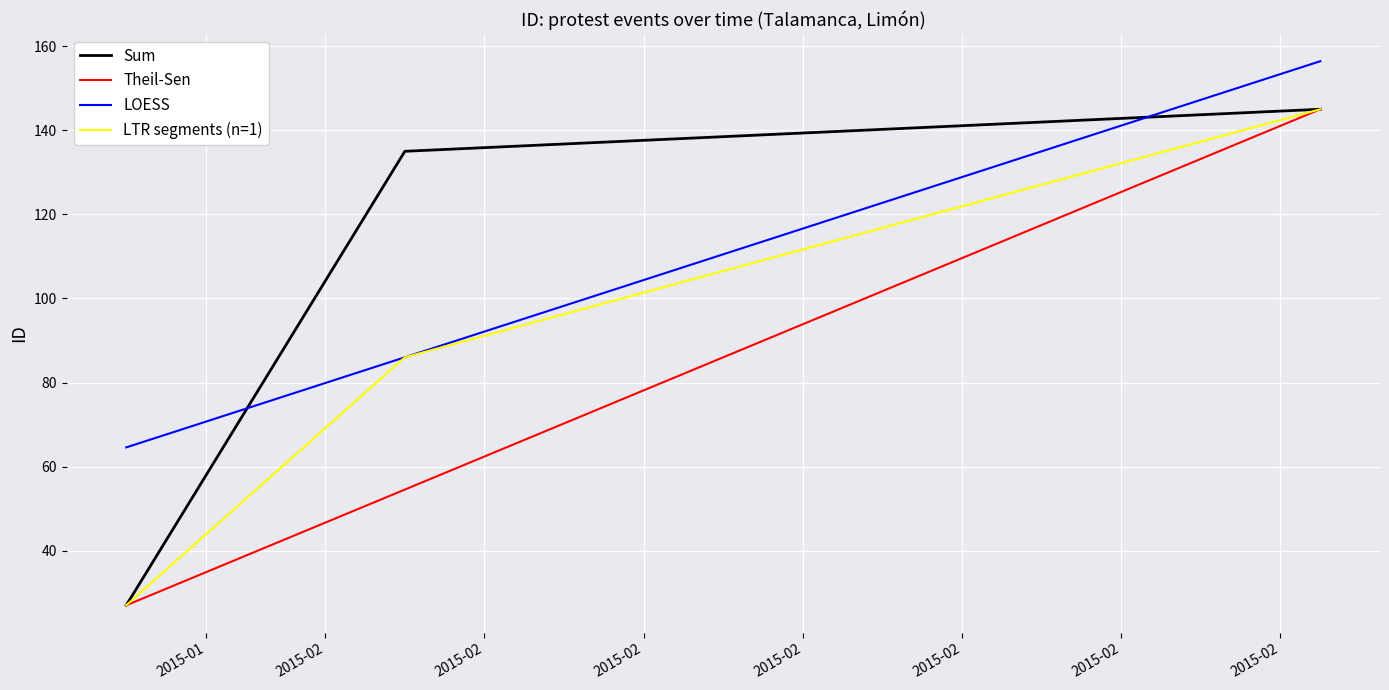

Is this an area chart (filled region under the line)?

No